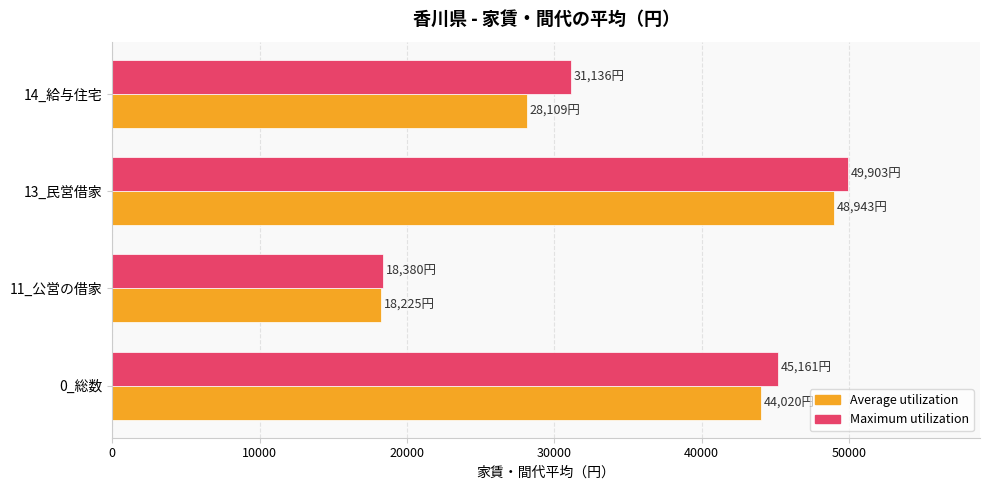

Which series has the largest range (max minus min)?

Maximum utilization